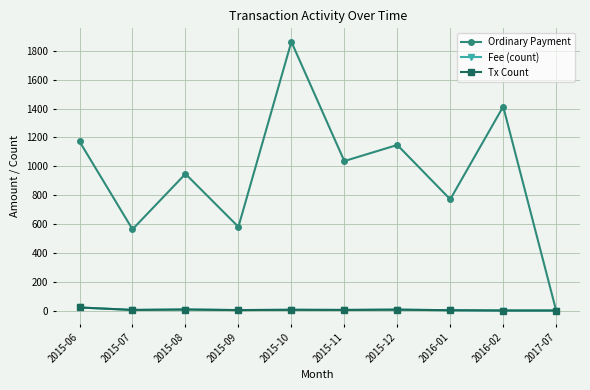

Which category has the highest value in the Ordinary Payment series?

2015-10